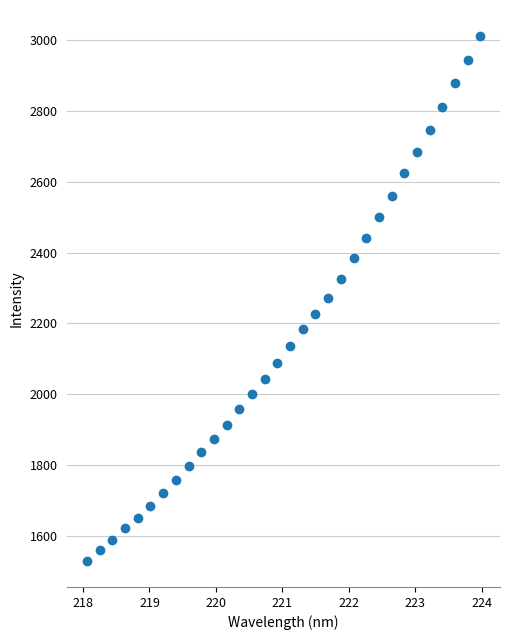

What is the range of X values (max minus min)?

5.9